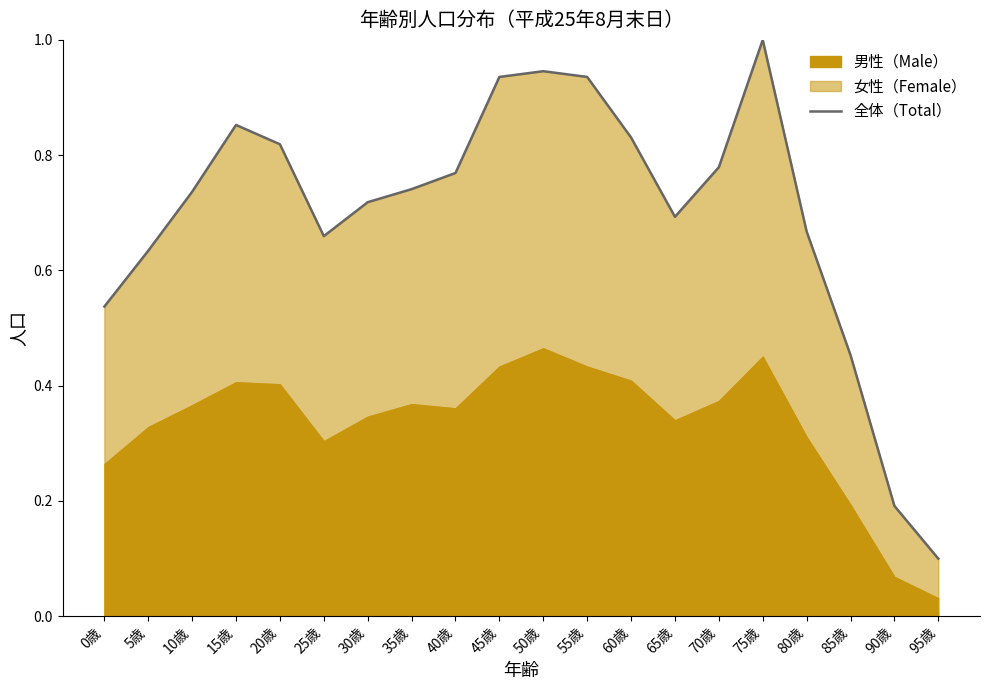

What is the greatest value displayed?

1.0